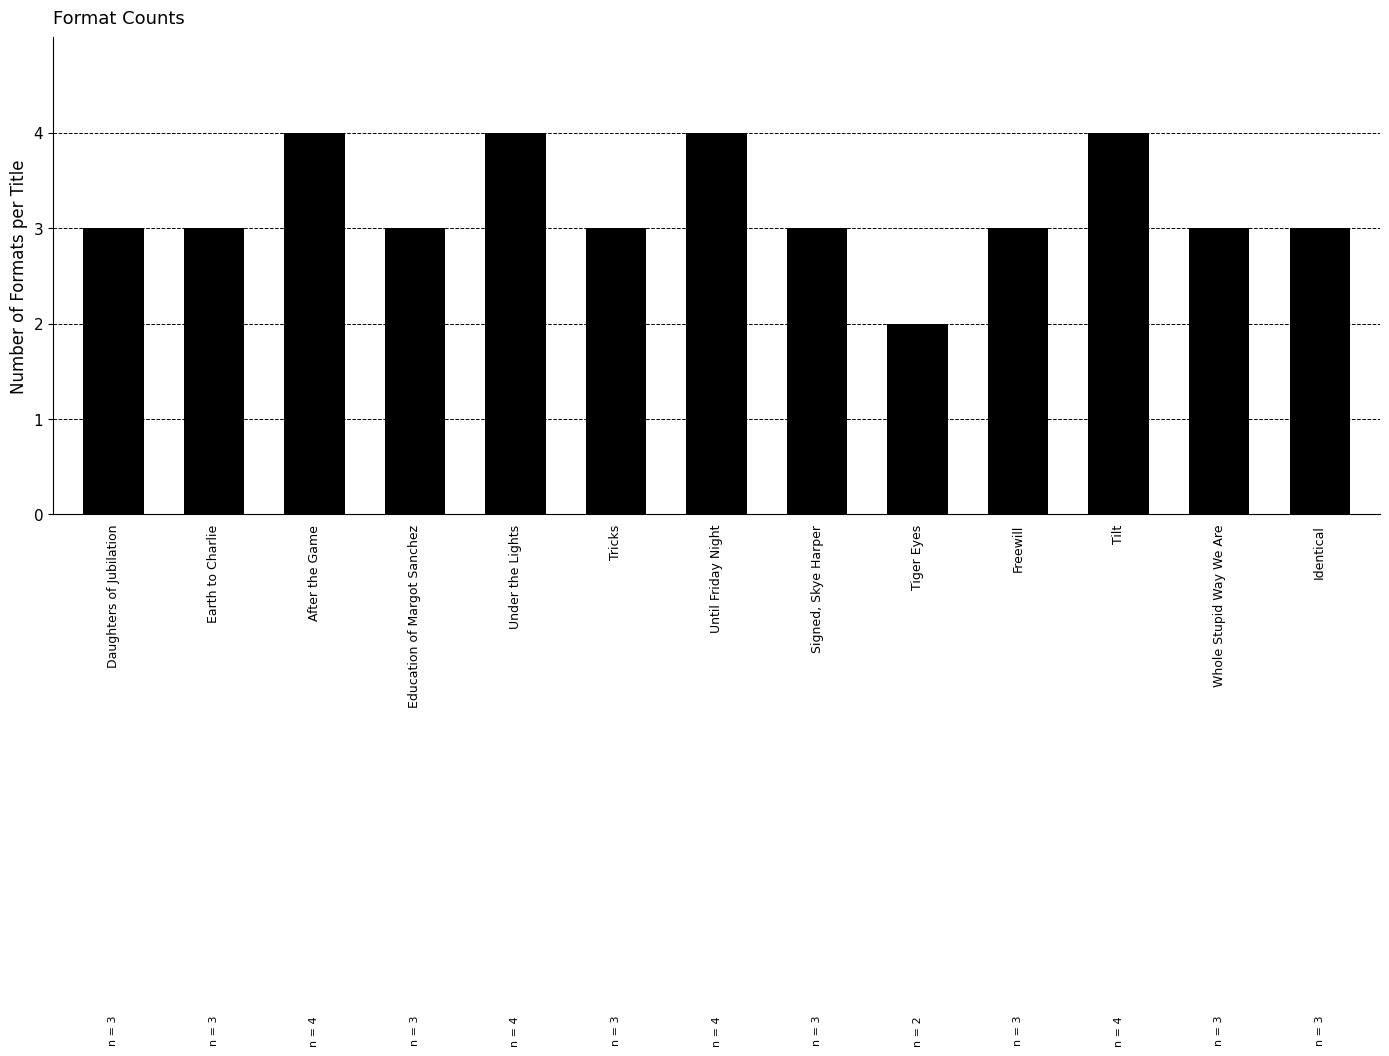

What is the approximate value at Tilt?

4